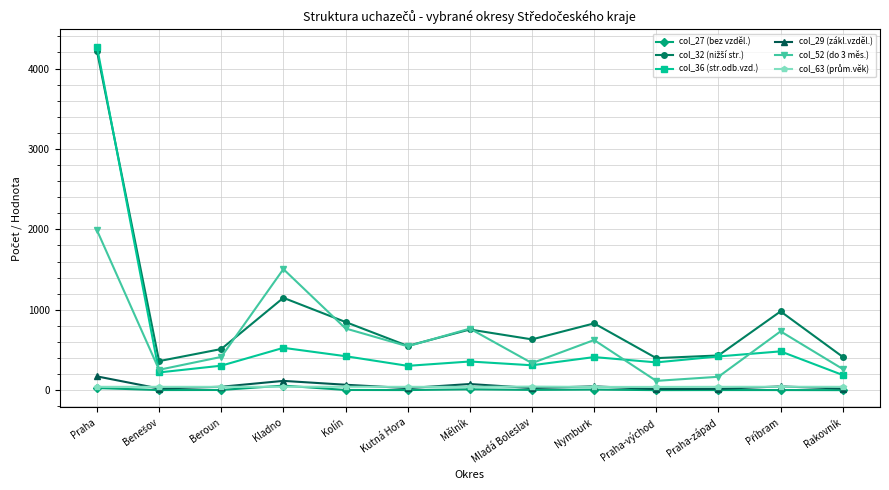

What is the total value across all series at Mělník?

2008